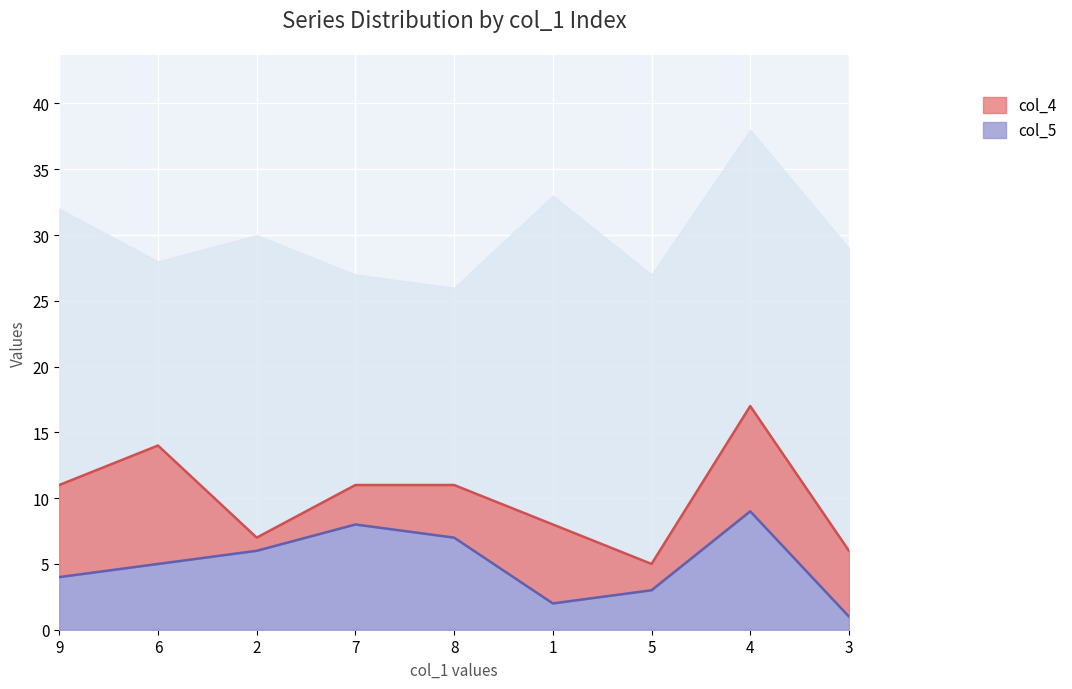

True or false: col_8 has a value of 7 at 6.

False